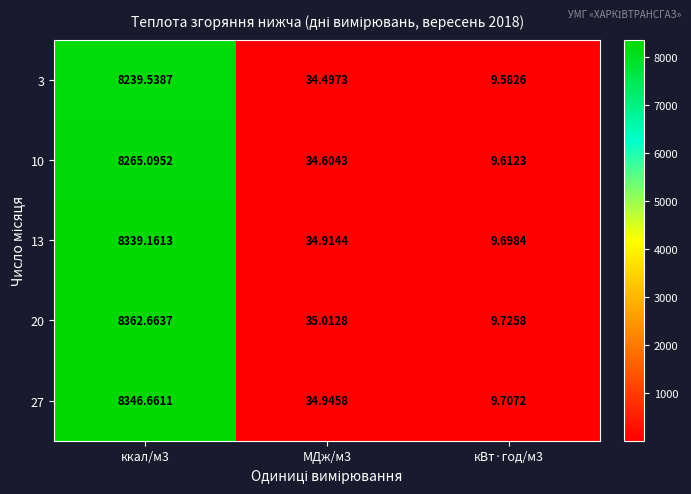

Is the value of 27 at МДж/м3 greater than the value of 3 at ккал/м3?

No